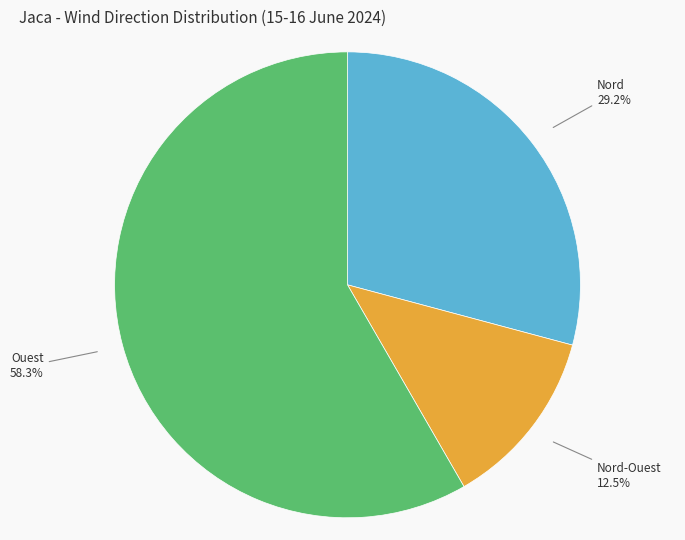

How many slices are in this pie chart?

3